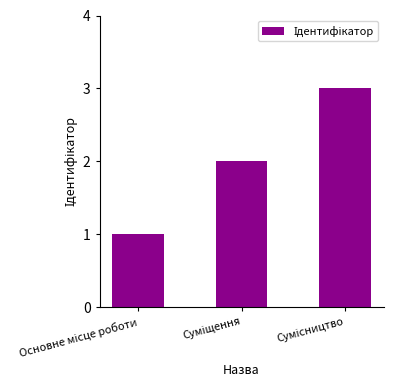

What is the maximum value shown in the chart?

3